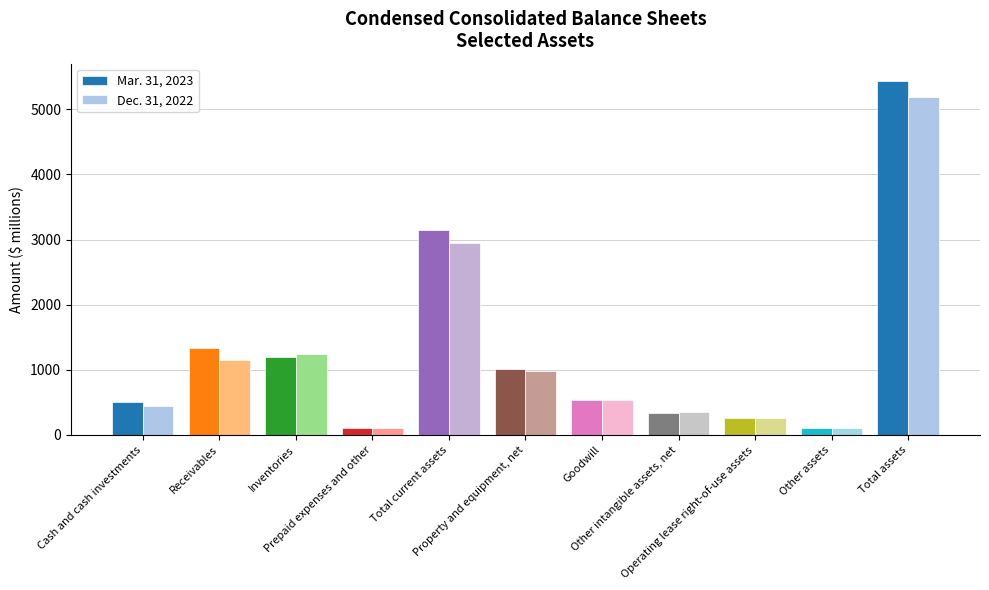

What is the value of the Mar. 31, 2023 bar at the 1st from the left?

510